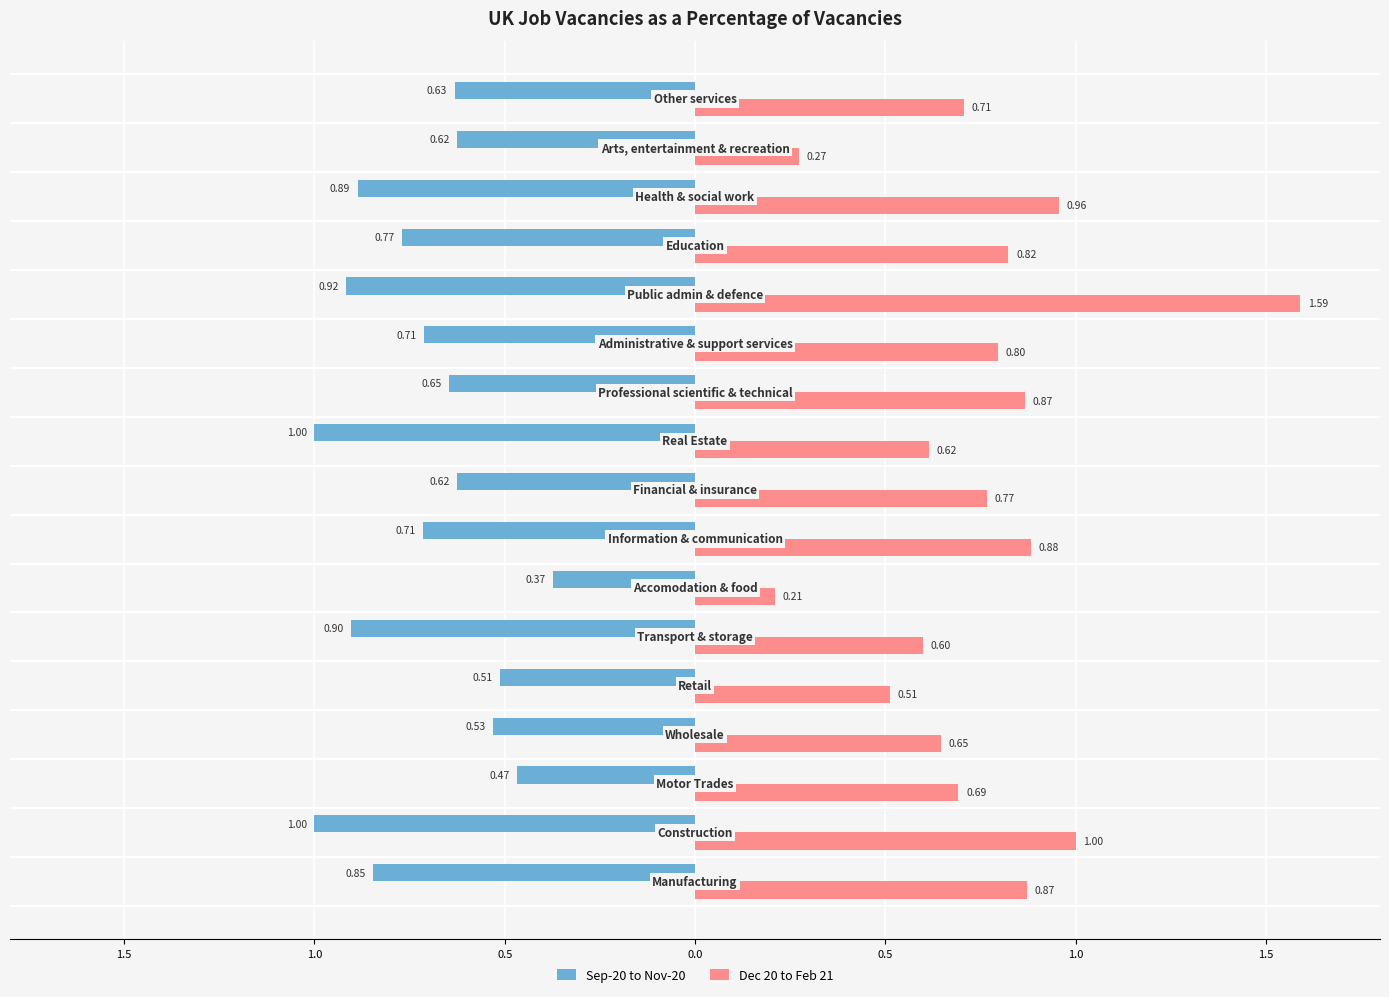

What are all the series names shown in the legend?

Sep-20 to Nov-20, Dec 20 to Feb 21